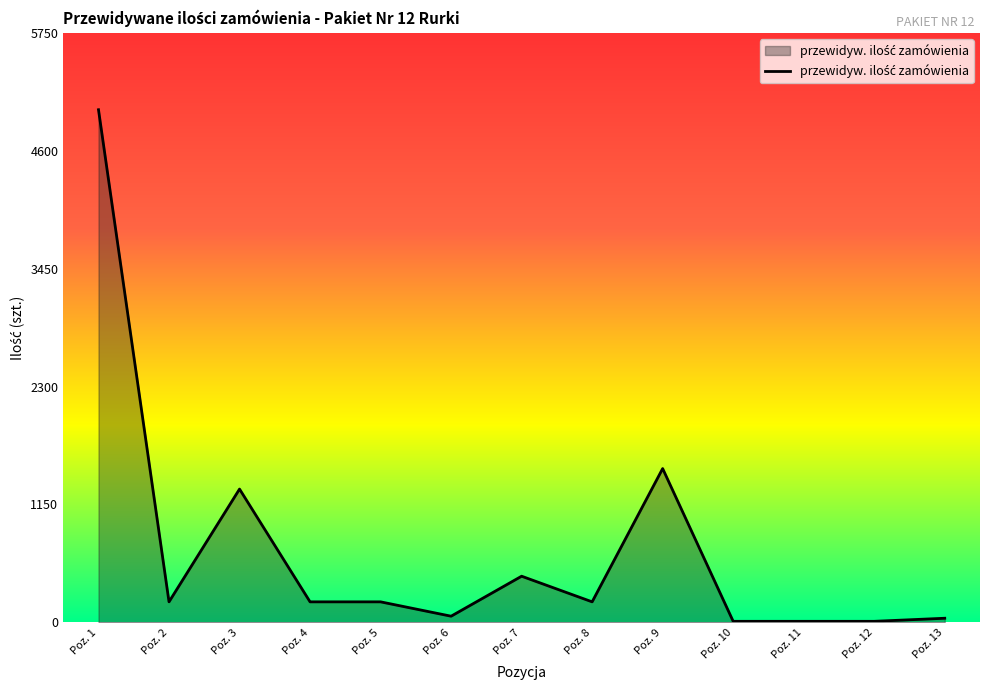

Which category has the highest value across all series?

Poz. 1